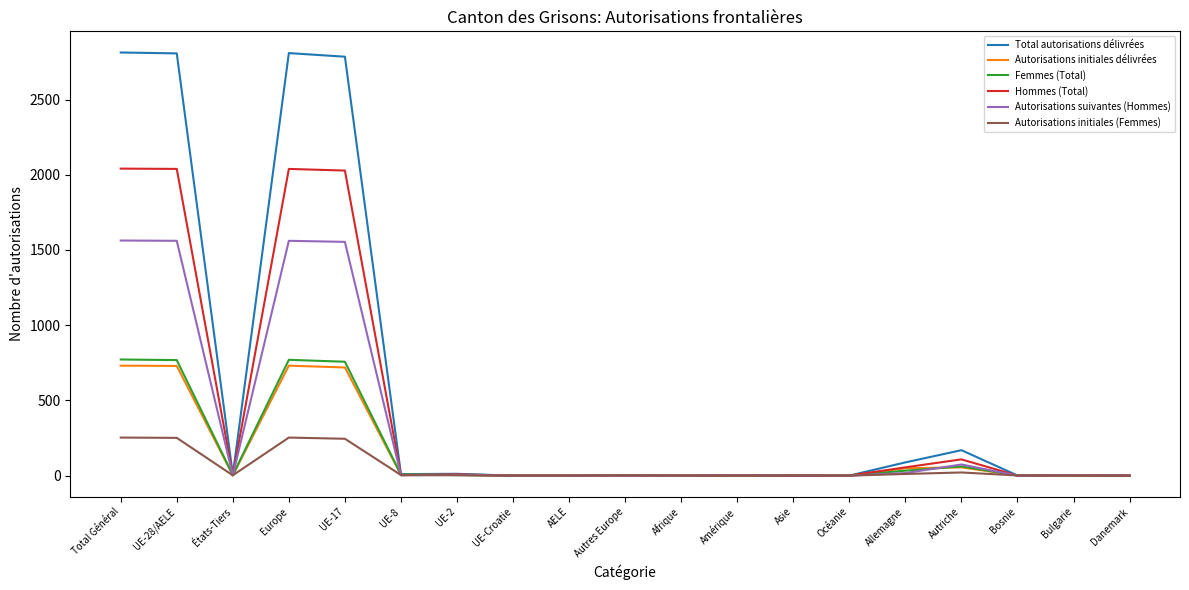

How many lines are shown in the chart?

6